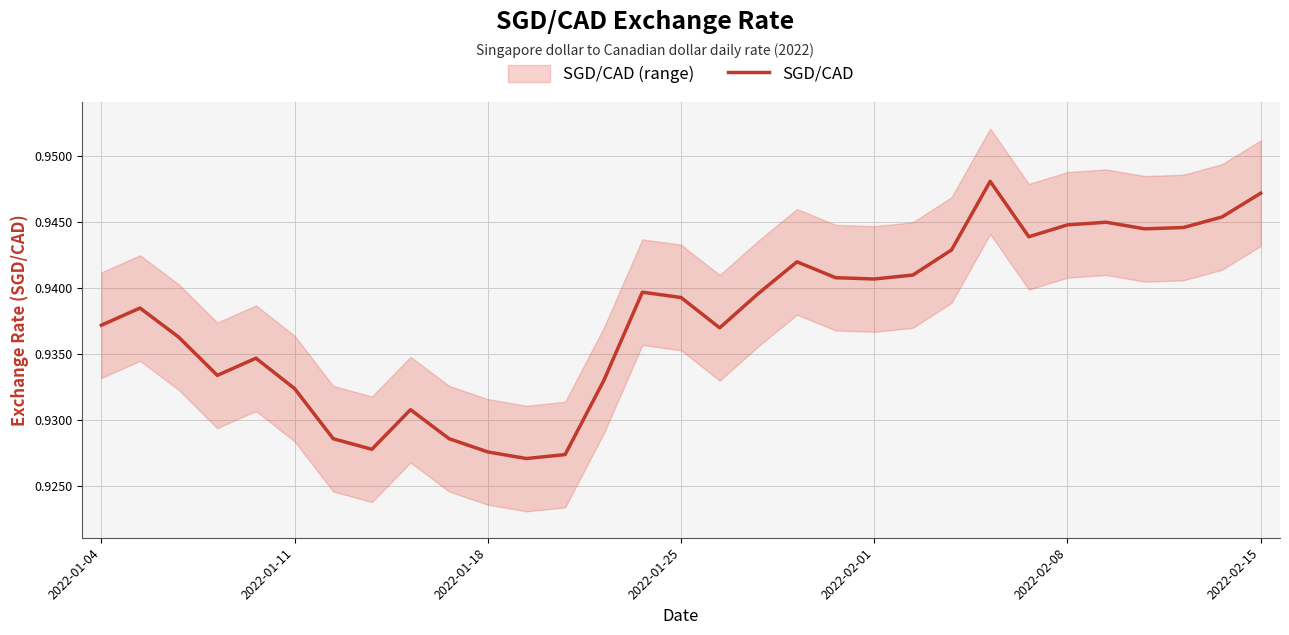

True or false: the data shows 0.9 at 19.

True